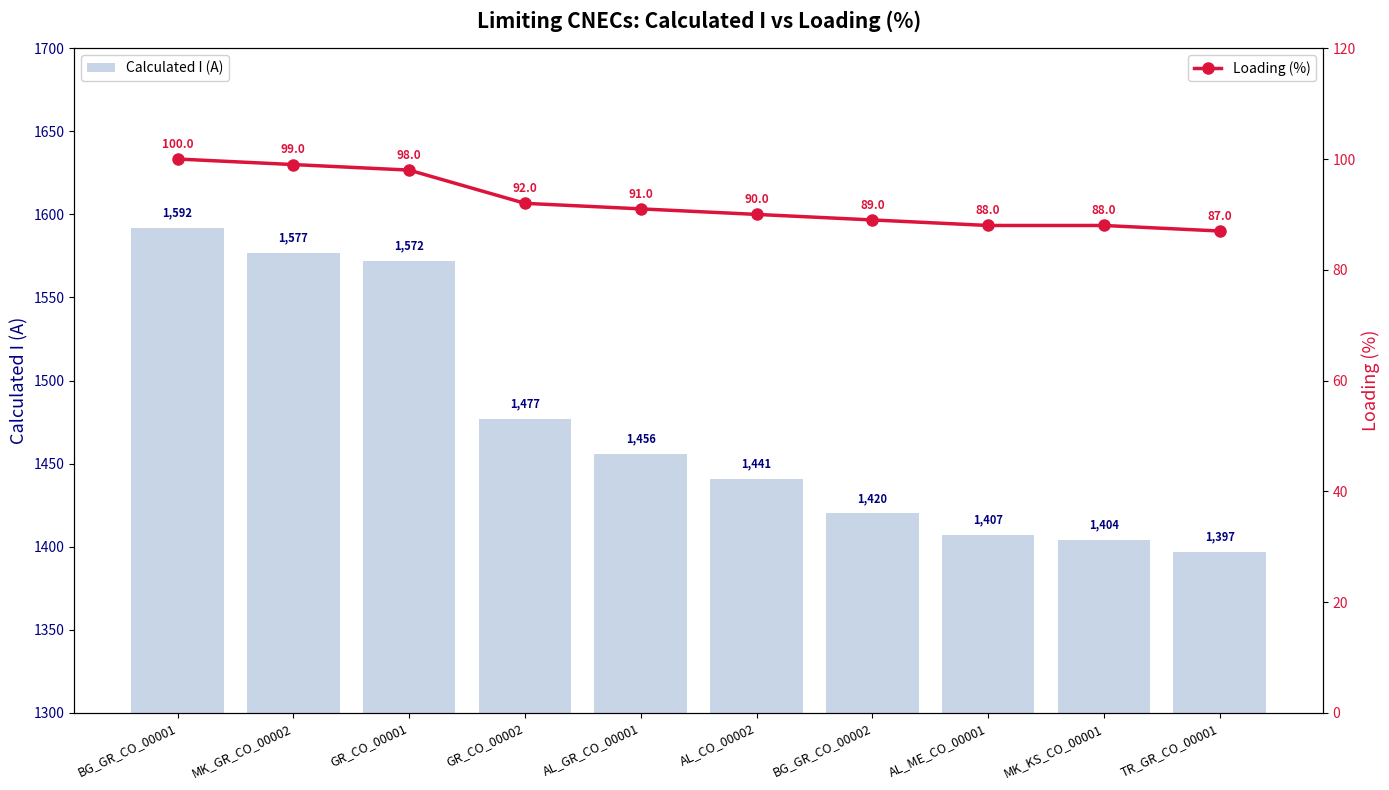

What is the difference between the second highest and minimum values in the Calculated I (A) series?

180